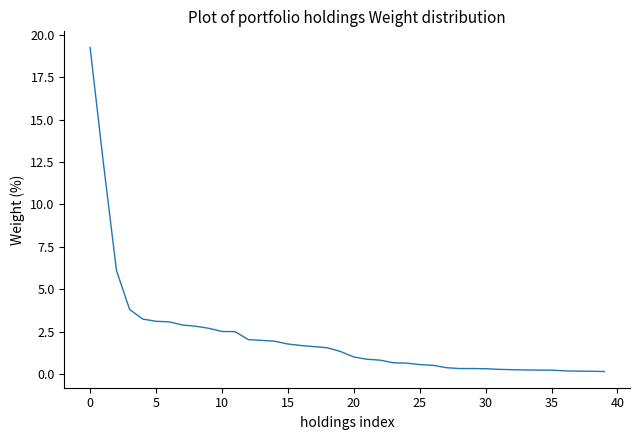

What is the difference between the maximum and minimum values?

19.1